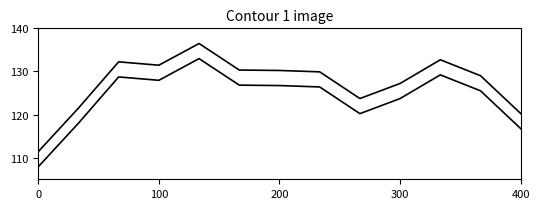

True or false: there are more than 1 points higher than both neighbors.

True